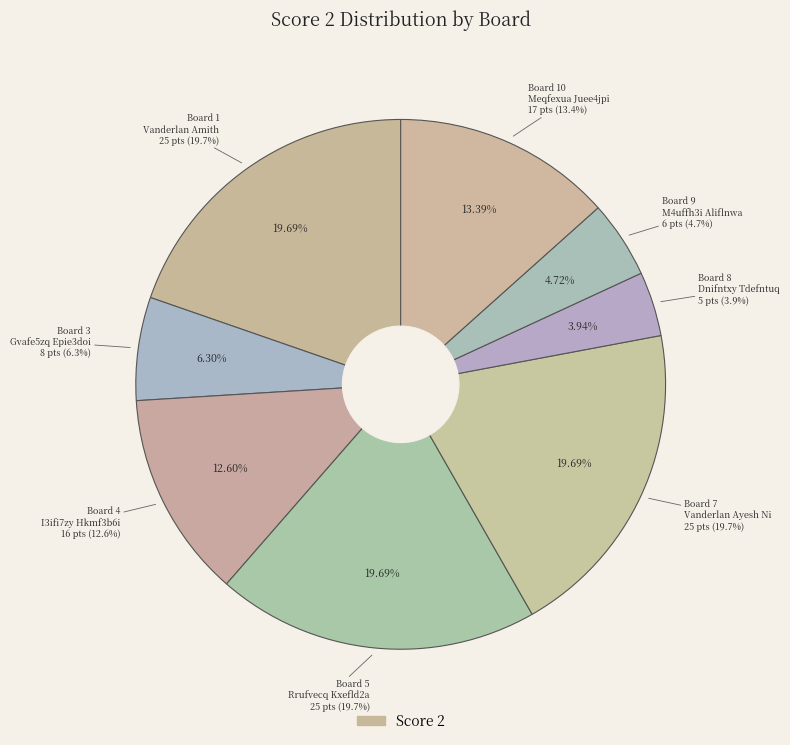

Is there a majority slice in this chart?

No